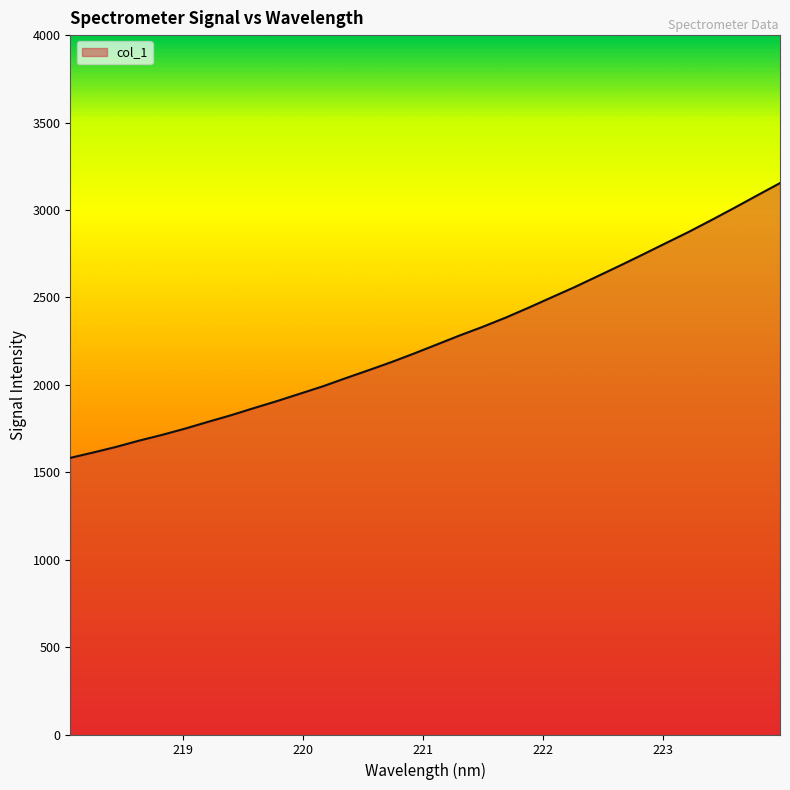

What is the smallest value displayed?

1582.2